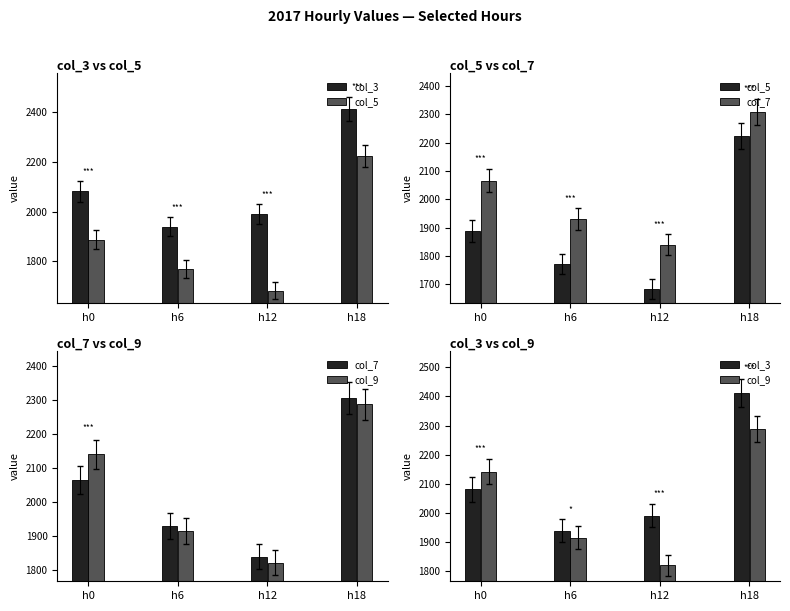

Reading right to left, list all the values displayed in this chart.

col_3: h18=2411	h12=1991	h6=1940	h0=2081
col_5: h18=2223	h12=1683	h6=1770	h0=1887
col_7: h18=2307	h12=1839	h6=1929	h0=2065
col_9: h18=2288	h12=1821	h6=1916	h0=2141